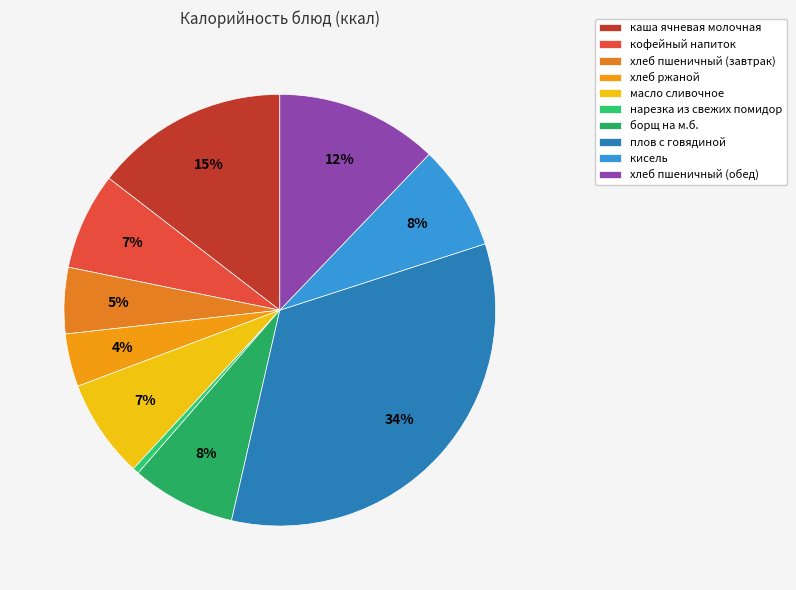

Which has a higher value, хлеб ржаной or хлеб пшеничный (завтрак)?

хлеб пшеничный (завтрак)